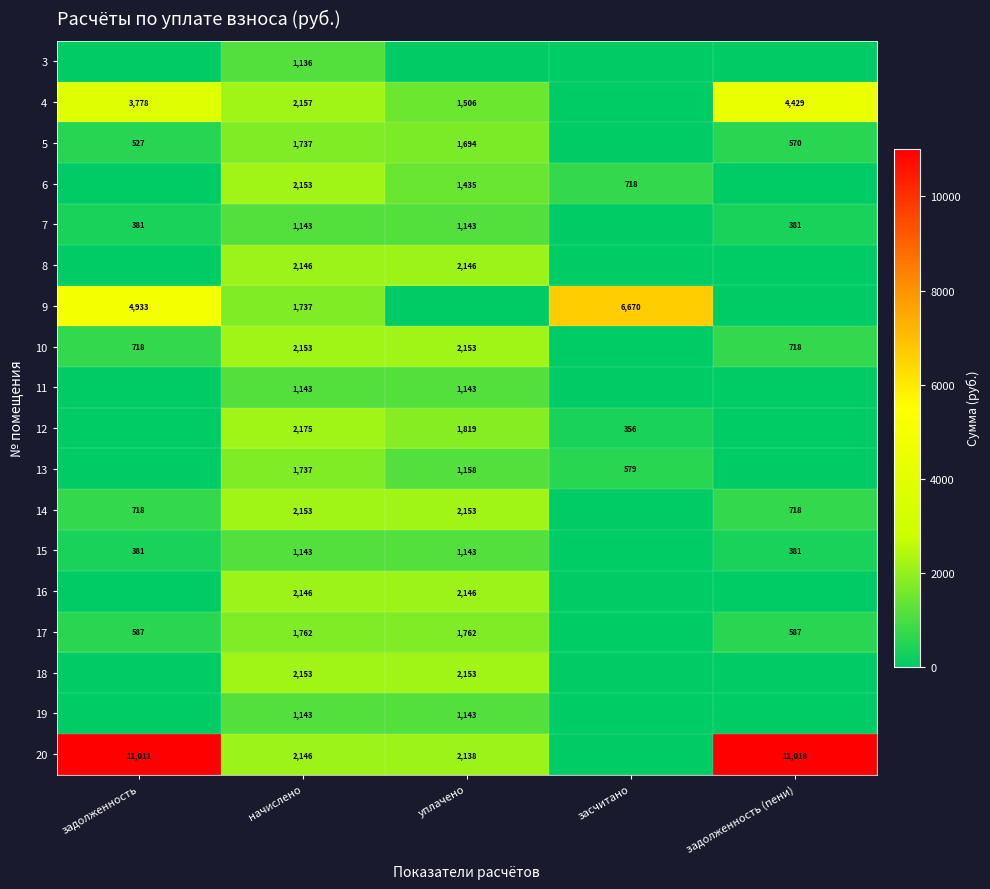

The 17 series shows 1762 at начислено. True or false?

True